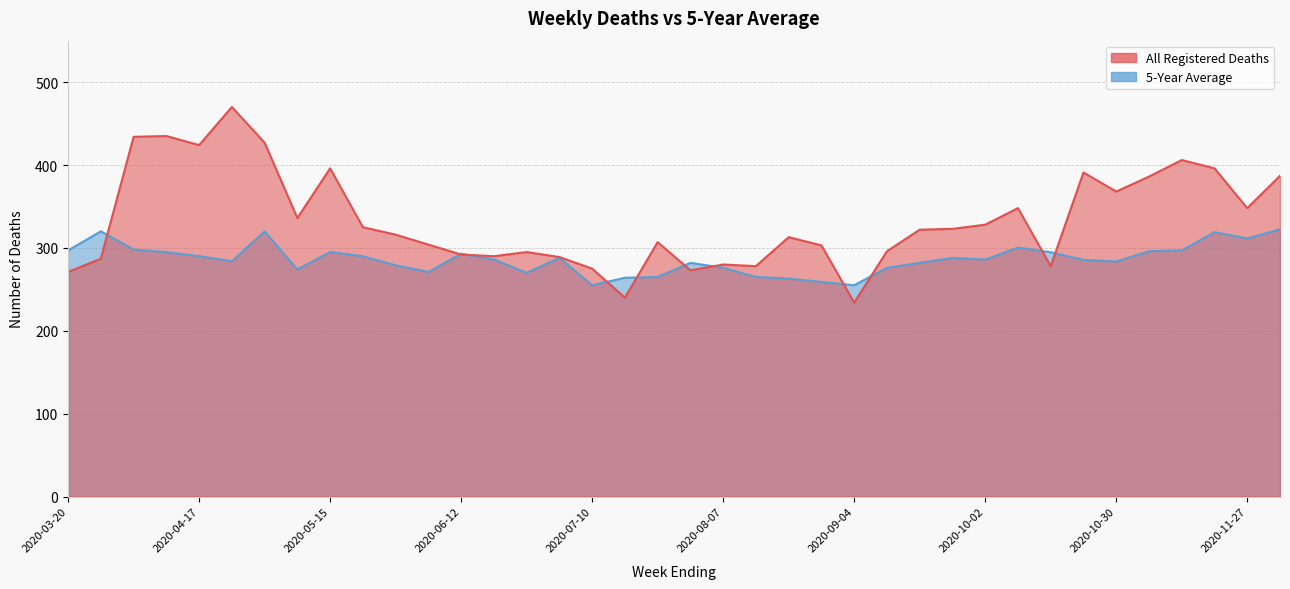

How many lines are shown in the chart?

2